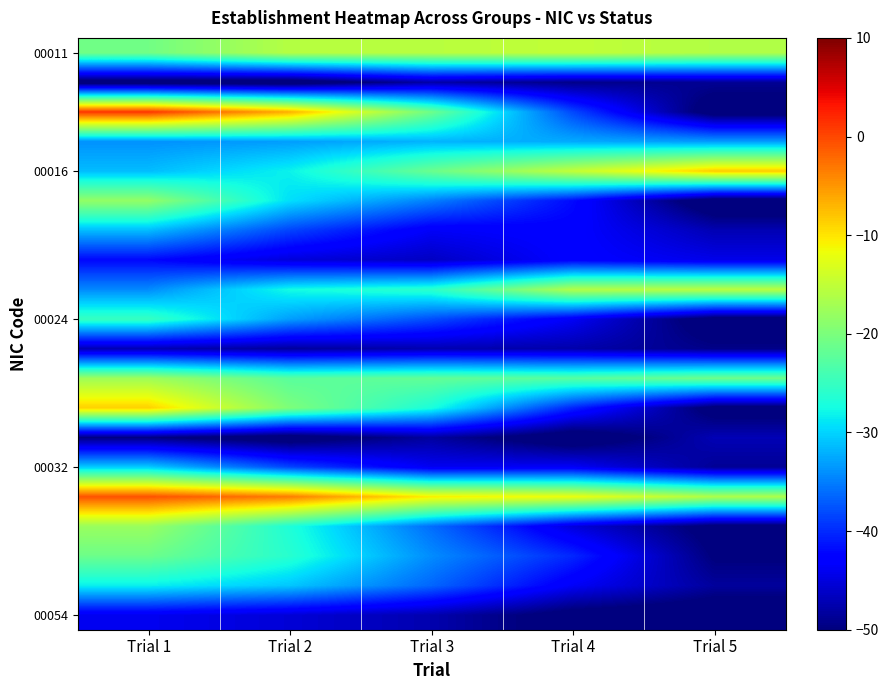

What is the minimum value shown in the chart?

-52.7